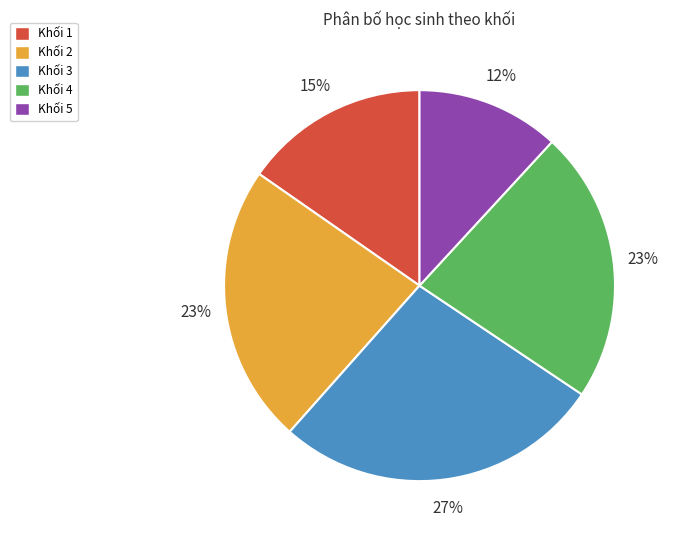

How many segments does this pie chart have?

5